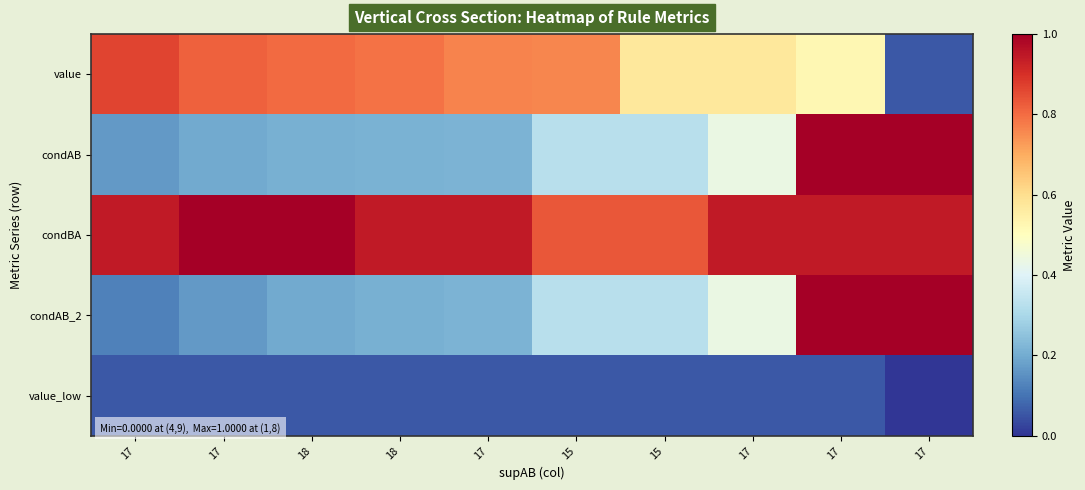

Rank the series by their maximum value, from highest to lowest.

condAB, condBA, condAB_2, value, value_low